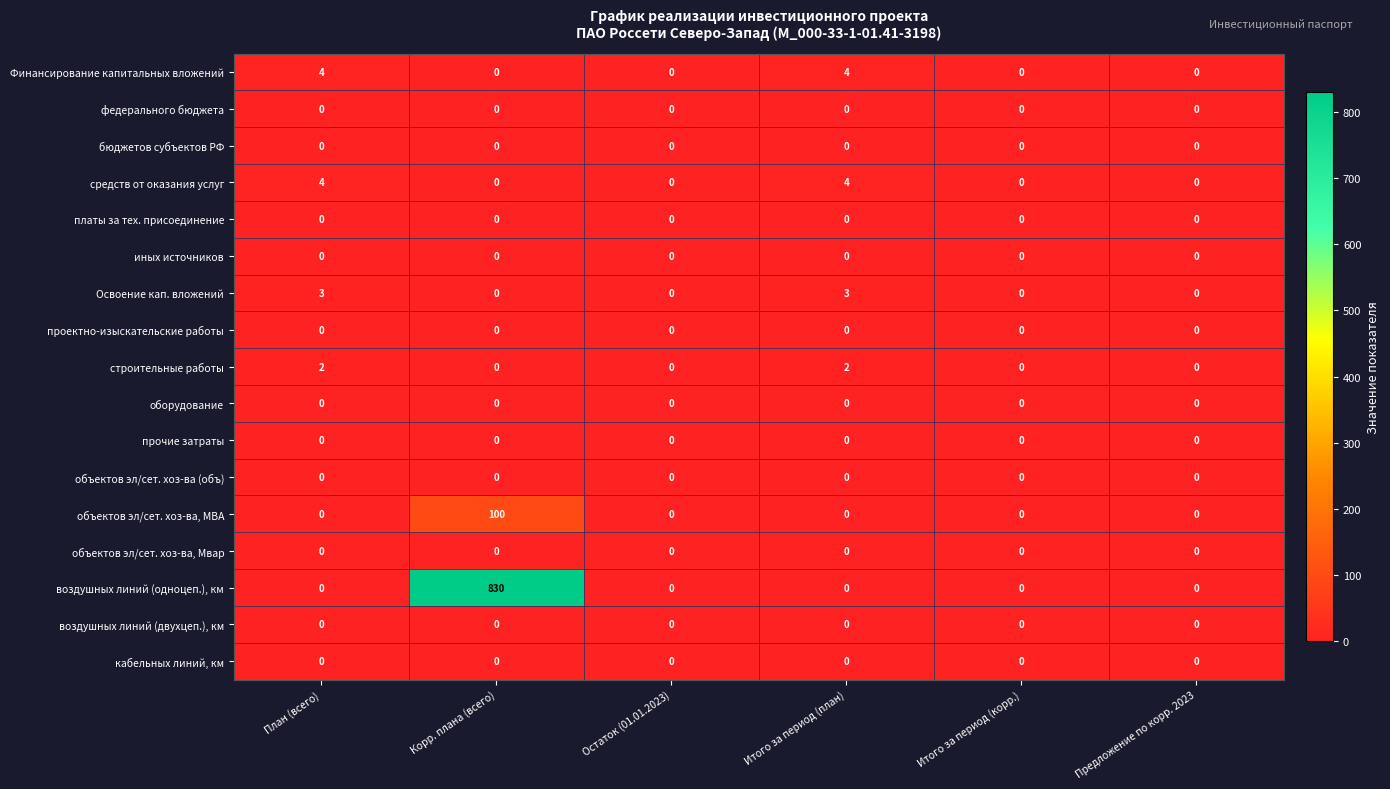

What is the sum of all средств от оказания услуг values?

8